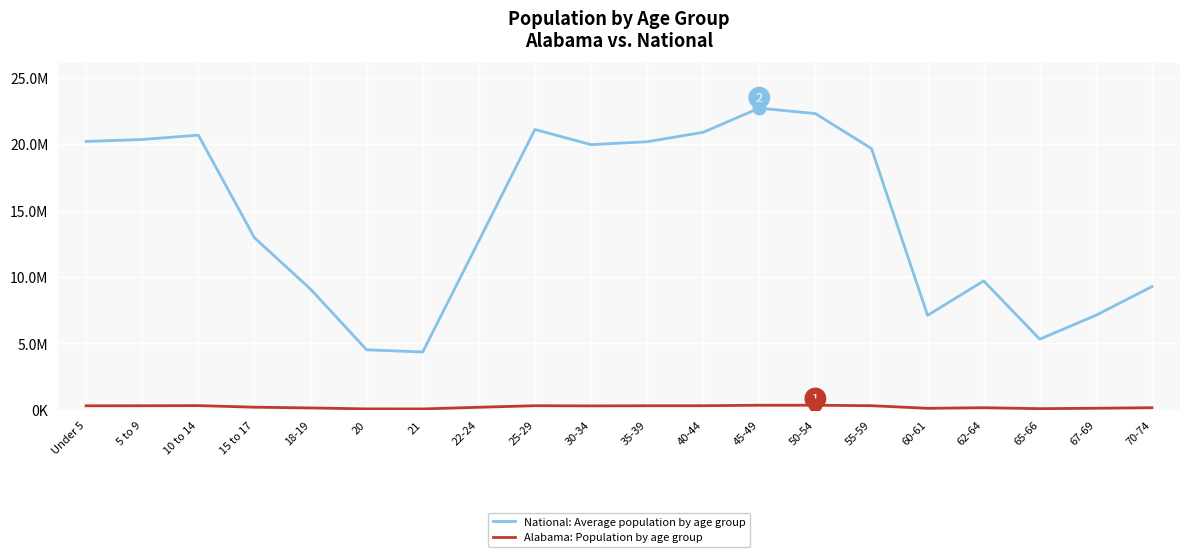

True or false: Alabama: Population by age group and National: Average population by age group cross at least once.

False